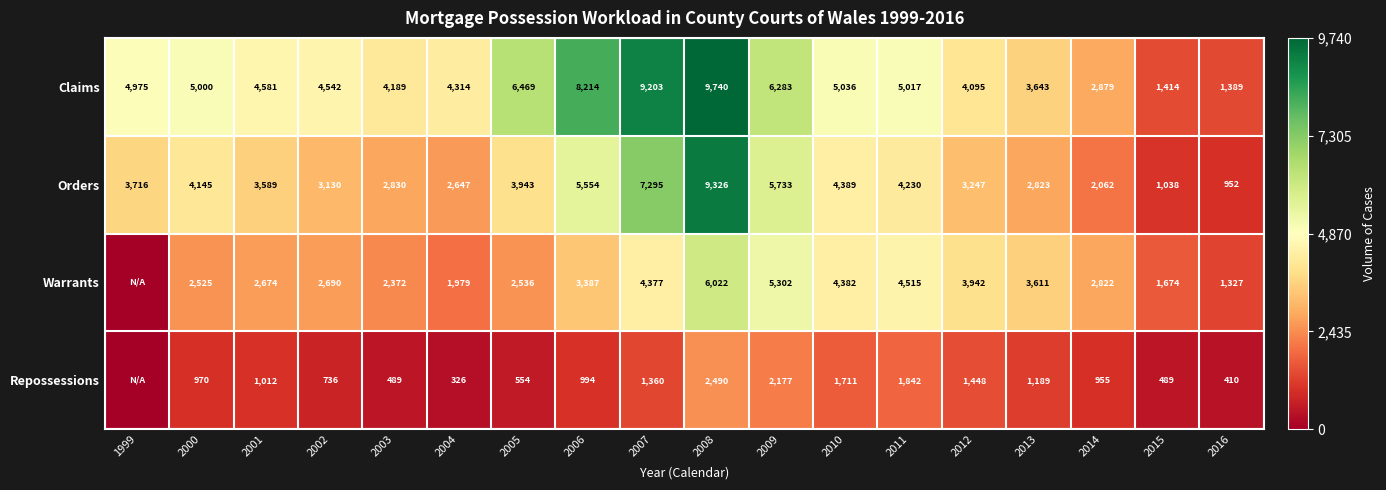

What is the approximate value of Claims at 2001, to the nearest 50?

4600